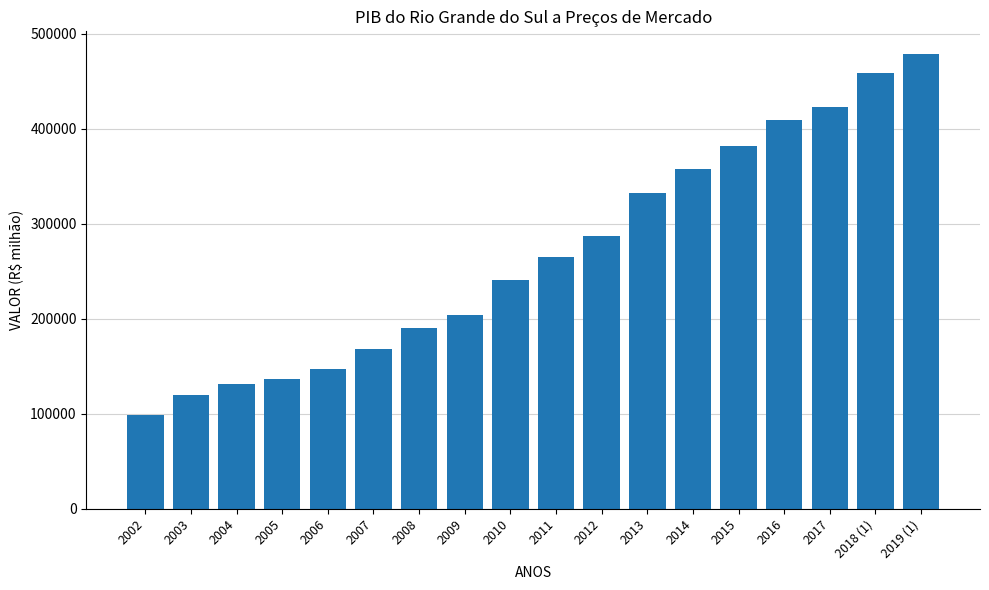

What is the difference between the second highest and minimum values?

359644.8